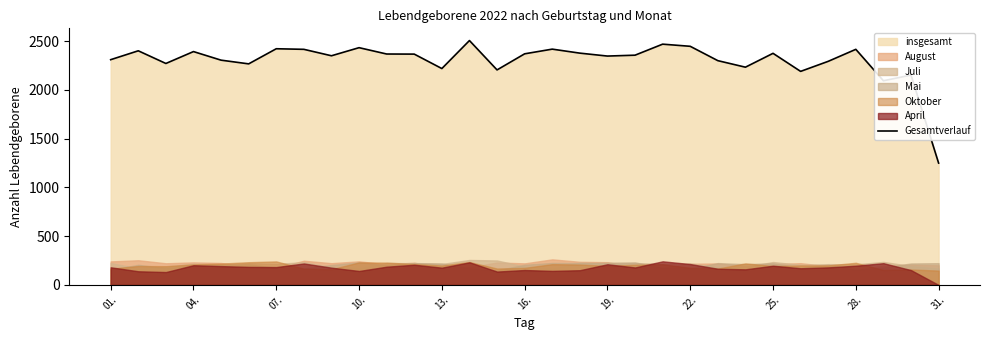

Reading right to left, what are all the values shown in this chart?

1249	2151	2093	2415	2292	2189	2374	2232	2299	2446	2468	2355	2346	2376	2417	2369	2204	2505	2218	2366	2367	2432	2349	2415	2421	2266	2304	2392	2270	2400	2309